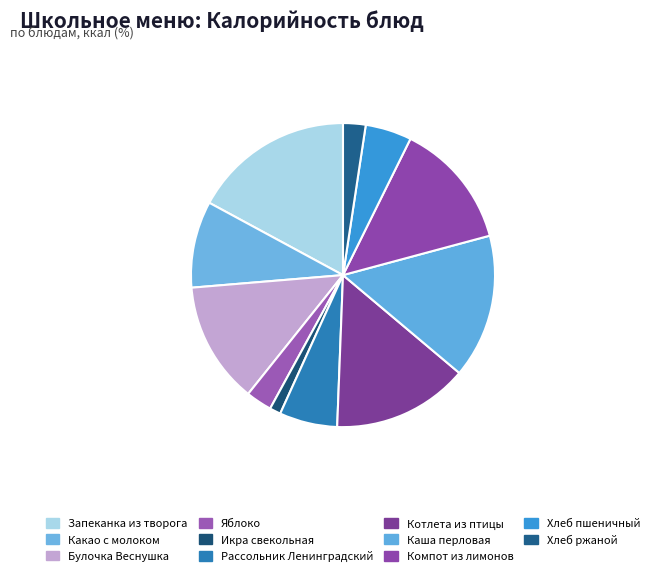

What percentage is the Икра свекольная slice, to the nearest percent?

1%